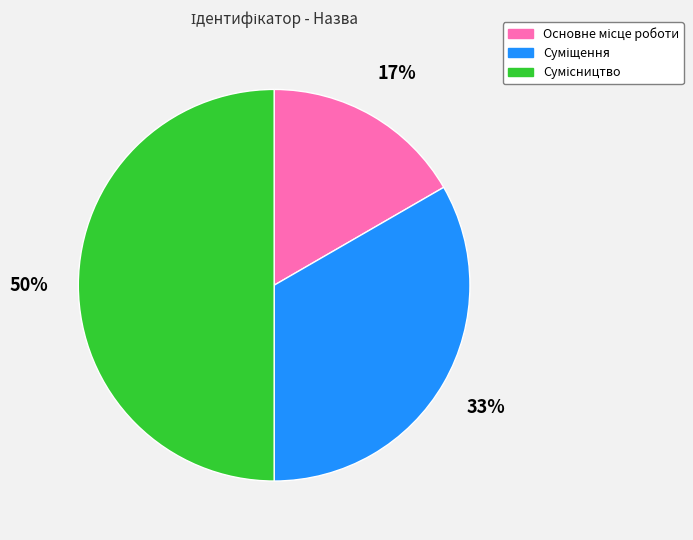

To the nearest percent, what is the difference between the largest and smallest slice percentages?

33%